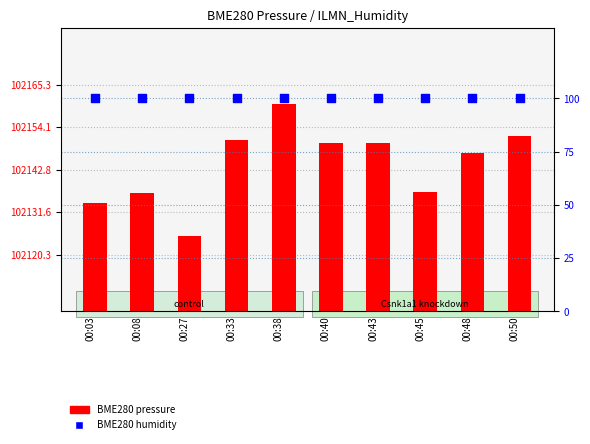

What are all the series names shown in the legend?

BME280 pressure, BME280 humidity